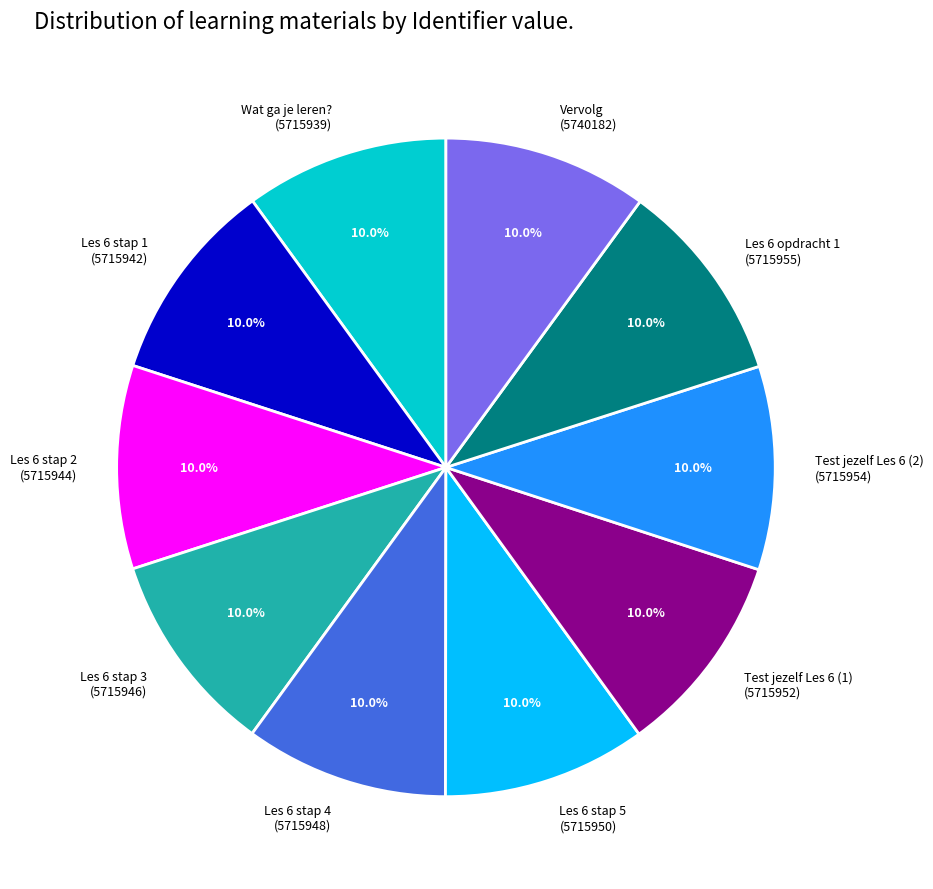

Does Les 6 opdracht 1 account for over 50% of the chart?

No